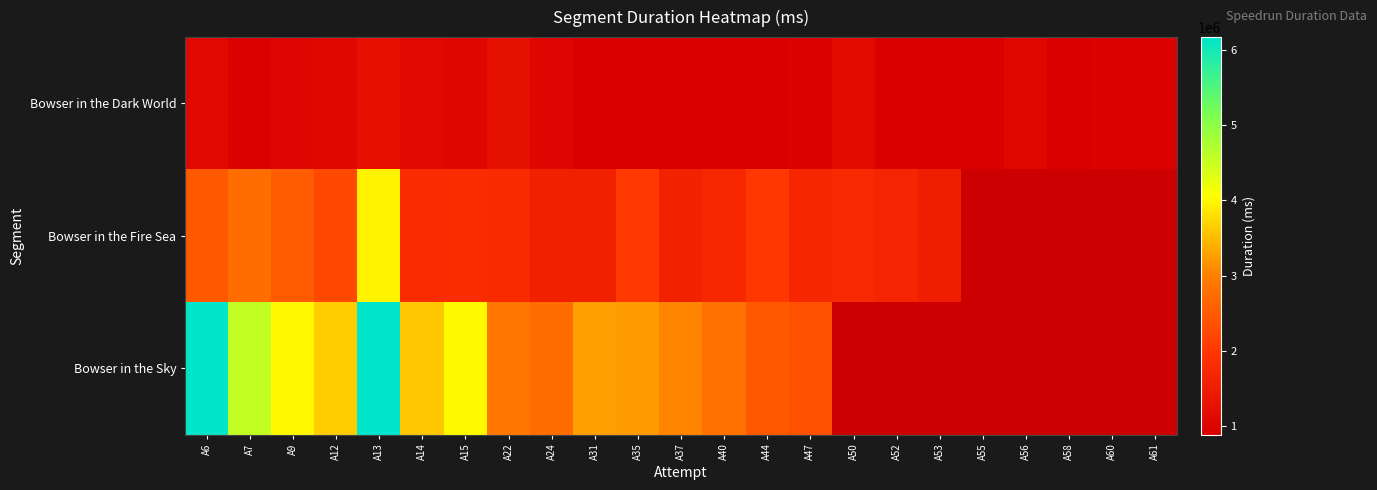

How many series are shown in this chart?

3